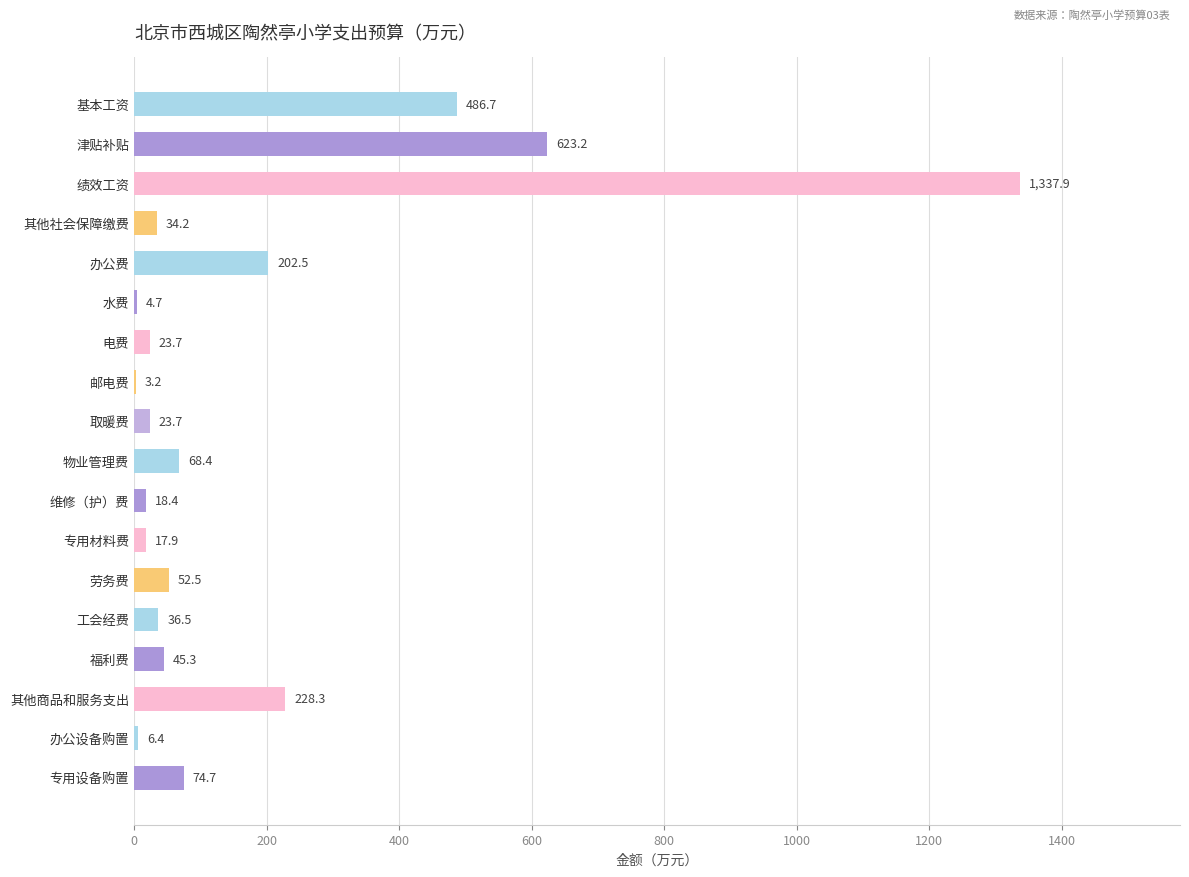

Which label corresponds to the largest value in the chart?

绩效工资